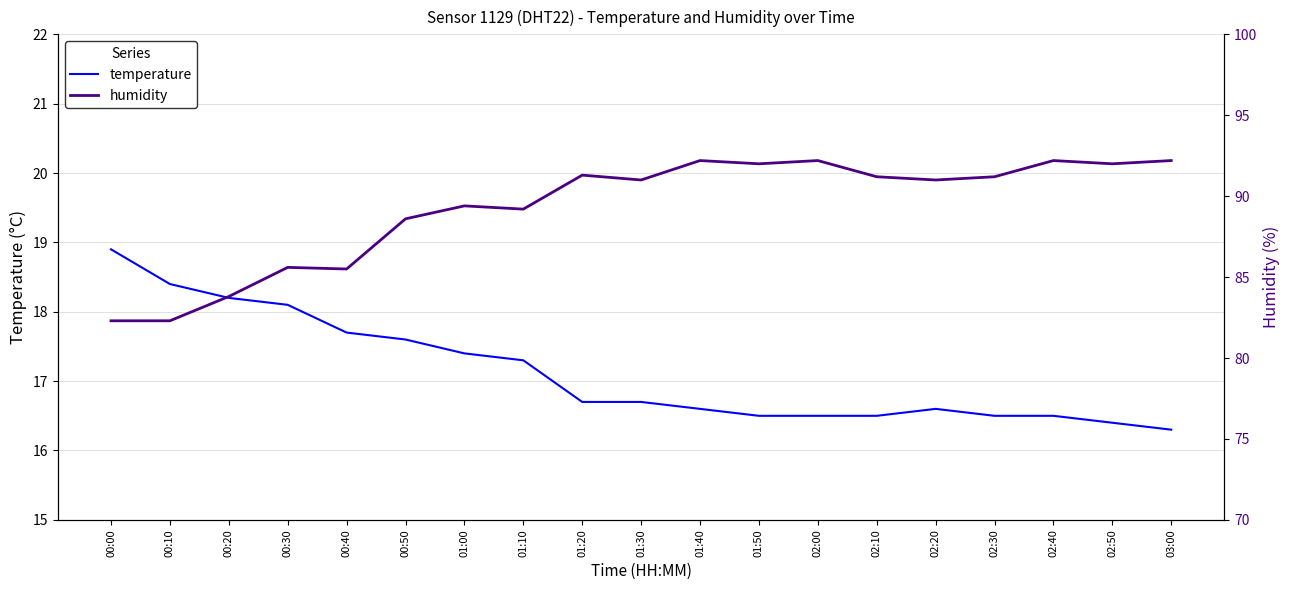

What is the value of the humidity point at the 16th from the left?

91.2